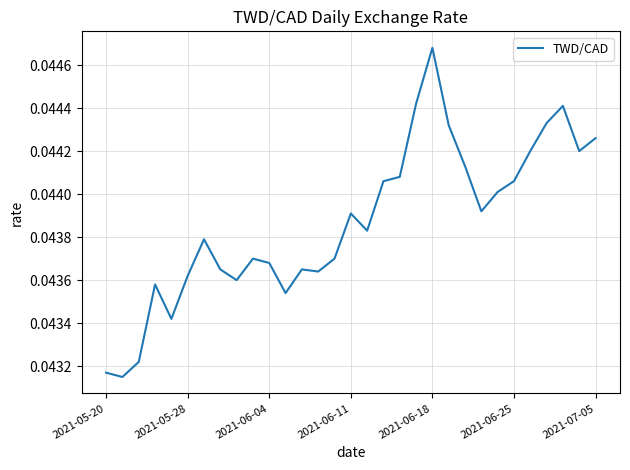

At which category does the chart reach its peak across all series?

2021-06-18